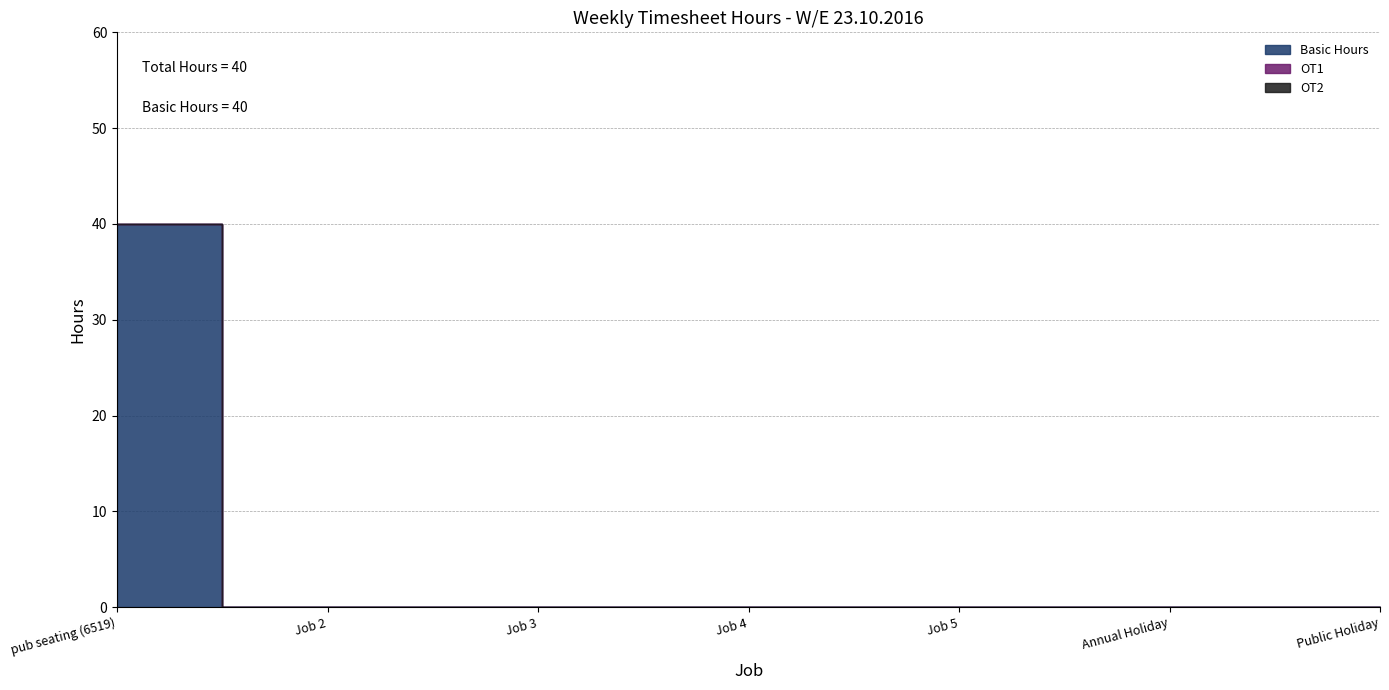

How many categories are shown in the chart?

7